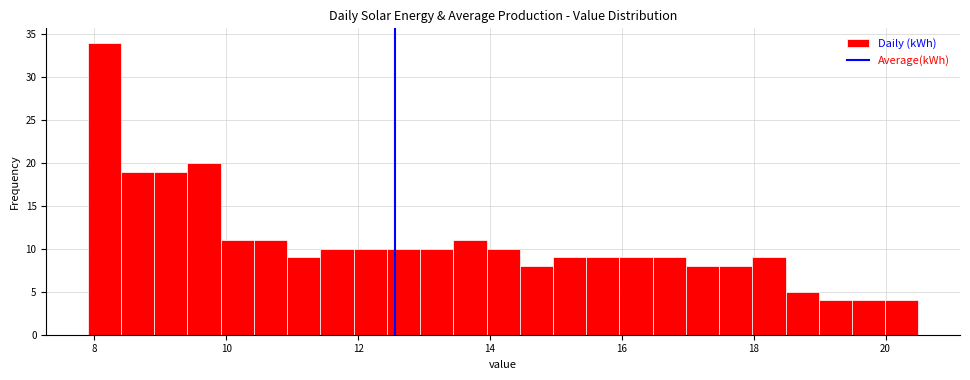

Read against the x-axis, roughly where is the centre of the tallest bar?

8.2